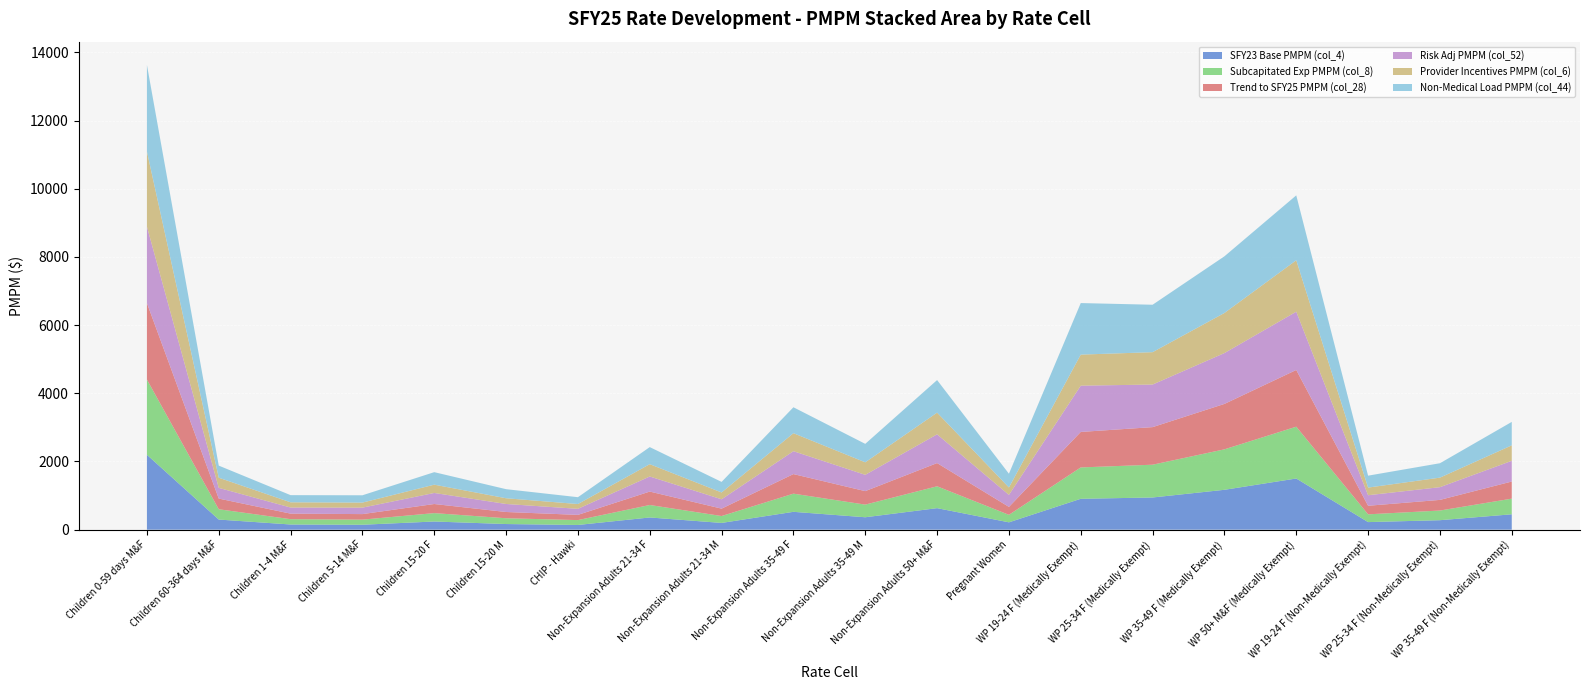

Reading right to left, what are all the values shown in this chart?

SFY23 Base PMPM (col_4): WP 35-49 F (Non-Medically Exempt)=451.3	WP 25-34 F (Non-Medically Exempt)=278.0	WP 19-24 F (Non-Medically Exempt)=222.3	WP 50+ M&F (Medically Exempt)=1501.1	WP 35-49 F (Medically Exempt)=1169.7	WP 25-34 F (Medically Exempt)=944.3	WP 19-24 F (Medically Exempt)=905.9	Pregnant Women=215.4	Non-Expansion Adults 50+ M&F=631.3	Non-Expansion Adults 35-49 M=364.3	Non-Expansion Adults 35-49 F=523.6	Non-Expansion Adults 21-34 M=198.0	Non-Expansion Adults 21-34 F=358.1	CHIP - Hawki=138.2	Children 15-20 M=165.4	Children 15-20 F=239.7	Children 5-14 M&F=144.8	Children 1-4 M&F=151.9	Children 60-364 days M&F=296.7	Children 0-59 days M&F=2196.2
Subcapitated Exp PMPM (col_8): WP 35-49 F (Non-Medically Exempt)=458.5	WP 25-34 F (Non-Medically Exempt)=283.4	WP 19-24 F (Non-Medically Exempt)=227.6	WP 50+ M&F (Medically Exempt)=1519.4	WP 35-49 F (Medically Exempt)=1186.5	WP 25-34 F (Medically Exempt)=961.2	WP 19-24 F (Medically Exempt)=919.6	Pregnant Women=219.8	Non-Expansion Adults 50+ M&F=641.2	Non-Expansion Adults 35-49 M=370.5	Non-Expansion Adults 35-49 F=532.9	Non-Expansion Adults 21-34 M=202.2	Non-Expansion Adults 21-34 F=365.7	CHIP - Hawki=142.7	Children 15-20 M=169.4	Children 15-20 F=245.8	Children 5-14 M&F=149.5	Children 1-4 M&F=155.9	Children 60-364 days M&F=302.1	Children 0-59 days M&F=2206.4
Trend to SFY25 PMPM (col_28): WP 35-49 F (Non-Medically Exempt)=502.6	WP 25-34 F (Non-Medically Exempt)=312.2	WP 19-24 F (Non-Medically Exempt)=251.5	WP 50+ M&F (Medically Exempt)=1664.0	WP 35-49 F (Medically Exempt)=1332.3	WP 25-34 F (Medically Exempt)=1102.4	WP 19-24 F (Medically Exempt)=1041.4	Pregnant Women=232.7	Non-Expansion Adults 50+ M&F=680.8	Non-Expansion Adults 35-49 M=395.9	Non-Expansion Adults 35-49 F=574.3	Non-Expansion Adults 21-34 M=216.9	Non-Expansion Adults 21-34 F=394.1	CHIP - Hawki=153.4	Children 15-20 M=183.8	Children 15-20 F=267.4	Children 5-14 M&F=162.6	Children 1-4 M&F=162.9	Children 60-364 days M&F=313.6	Children 0-59 days M&F=2242.9
Risk Adj PMPM (col_52): WP 35-49 F (Non-Medically Exempt)=606.9	WP 25-34 F (Non-Medically Exempt)=372.8	WP 19-24 F (Non-Medically Exempt)=308.8	WP 50+ M&F (Medically Exempt)=1708.7	WP 35-49 F (Medically Exempt)=1491.5	WP 25-34 F (Medically Exempt)=1248.8	WP 19-24 F (Medically Exempt)=1357.0	Pregnant Women=352.4	Non-Expansion Adults 50+ M&F=843.2	Non-Expansion Adults 35-49 M=478.0	Non-Expansion Adults 35-49 F=671.5	Non-Expansion Adults 21-34 M=274.0	Non-Expansion Adults 21-34 F=442.1	CHIP - Hawki=177.2	Children 15-20 M=235.2	Children 15-20 F=324.1	Children 5-14 M&F=189.7	Children 1-4 M&F=179.2	Children 60-364 days M&F=313.6	Children 0-59 days M&F=2242.9
Provider Incentives PMPM (col_6): WP 35-49 F (Non-Medically Exempt)=453.9	WP 25-34 F (Non-Medically Exempt)=279.8	WP 19-24 F (Non-Medically Exempt)=224.3	WP 50+ M&F (Medically Exempt)=1508.4	WP 35-49 F (Medically Exempt)=1175.8	WP 25-34 F (Medically Exempt)=949.3	WP 19-24 F (Medically Exempt)=910.7	Pregnant Women=217.1	Non-Expansion Adults 50+ M&F=636.0	Non-Expansion Adults 35-49 M=366.8	Non-Expansion Adults 35-49 F=527.4	Non-Expansion Adults 21-34 M=199.7	Non-Expansion Adults 21-34 F=361.1	CHIP - Hawki=140.4	Children 15-20 M=167.5	Children 15-20 F=242.7	Children 5-14 M&F=147.4	Children 1-4 M&F=152.9	Children 60-364 days M&F=297.5	Children 0-59 days M&F=2201.8
Non-Medical Load PMPM (col_44): WP 35-49 F (Non-Medically Exempt)=687.7	WP 25-34 F (Non-Medically Exempt)=422.5	WP 19-24 F (Non-Medically Exempt)=349.9	WP 50+ M&F (Medically Exempt)=1903.9	WP 35-49 F (Medically Exempt)=1661.9	WP 25-34 F (Medically Exempt)=1391.4	WP 19-24 F (Medically Exempt)=1512.0	Pregnant Women=403.9	Non-Expansion Adults 50+ M&F=955.5	Non-Expansion Adults 35-49 M=541.6	Non-Expansion Adults 35-49 F=760.9	Non-Expansion Adults 21-34 M=310.5	Non-Expansion Adults 21-34 F=501.0	CHIP - Hawki=200.8	Children 15-20 M=266.5	Children 15-20 F=367.2	Children 5-14 M&F=214.9	Children 1-4 M&F=210.1	Children 60-364 days M&F=355.4	Children 0-59 days M&F=2541.5